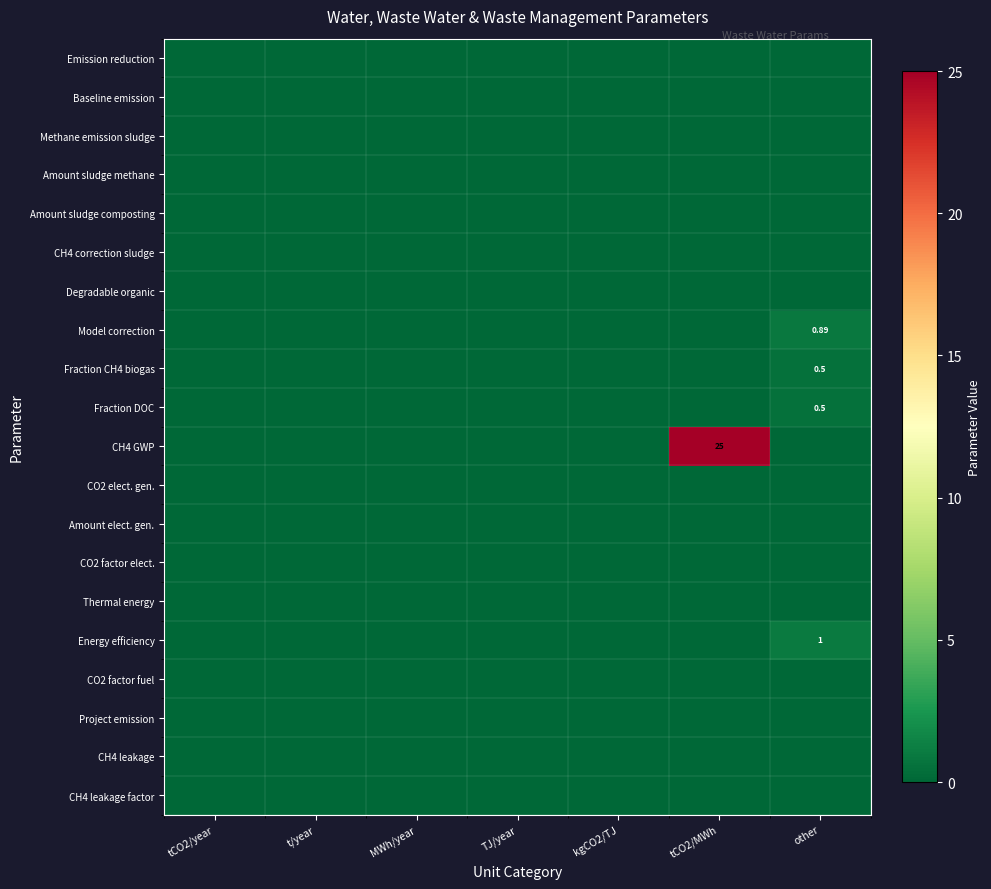

What is the greatest value displayed?

25.0